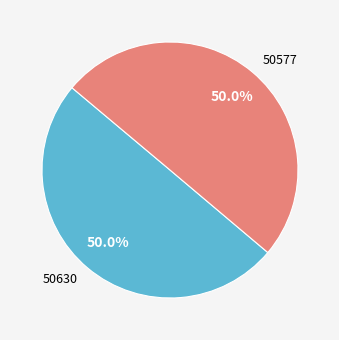

What is the ratio of the value at 50577 to the value at 50630?

1.0